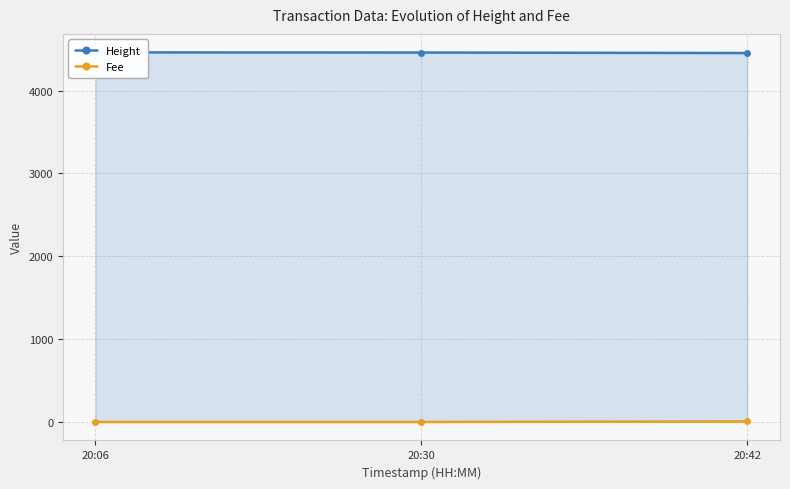

What is the average value of the Height series?

4457.7